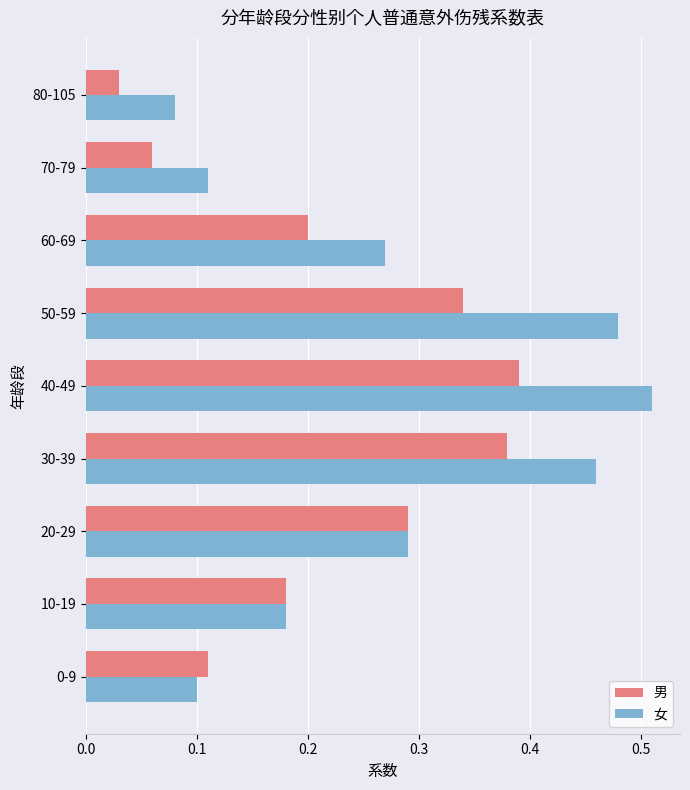

List the series in order of their peak value, highest first.

女, 男